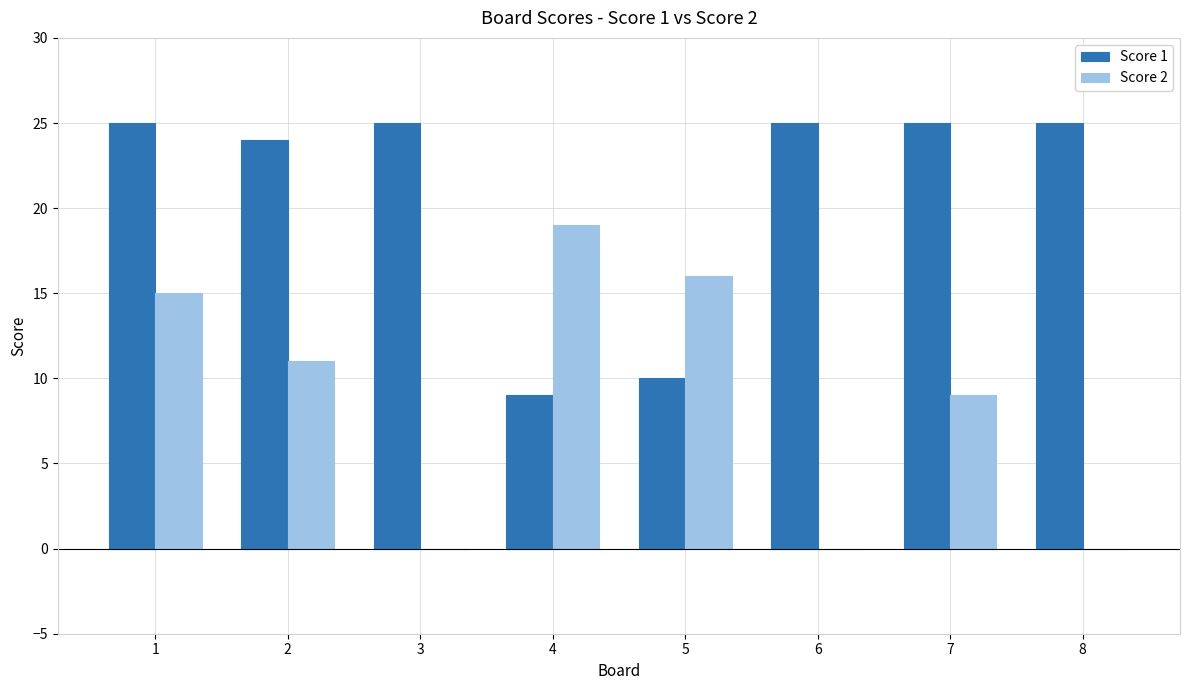

What is the greatest value displayed?

25